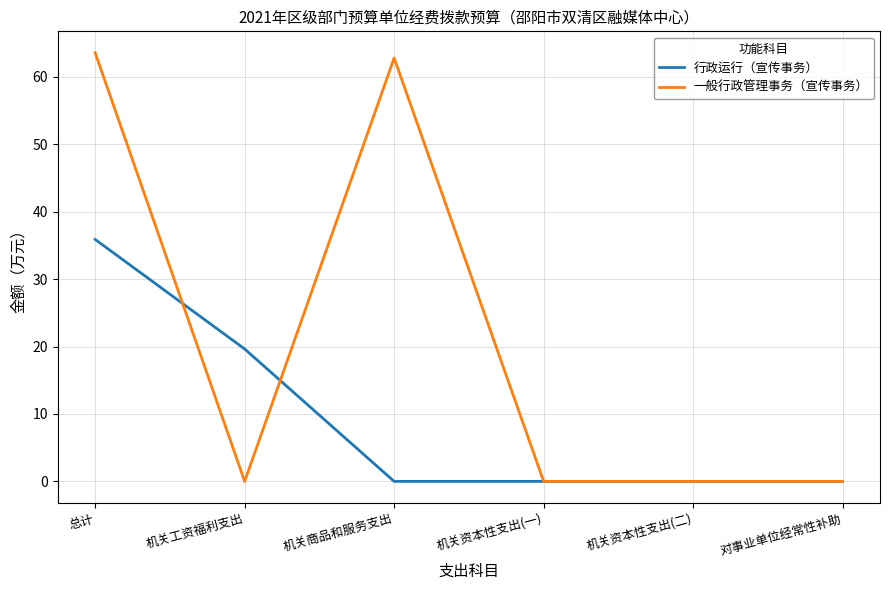

What value does the 行政运行（宣传事务） series have at 总计?

35.9